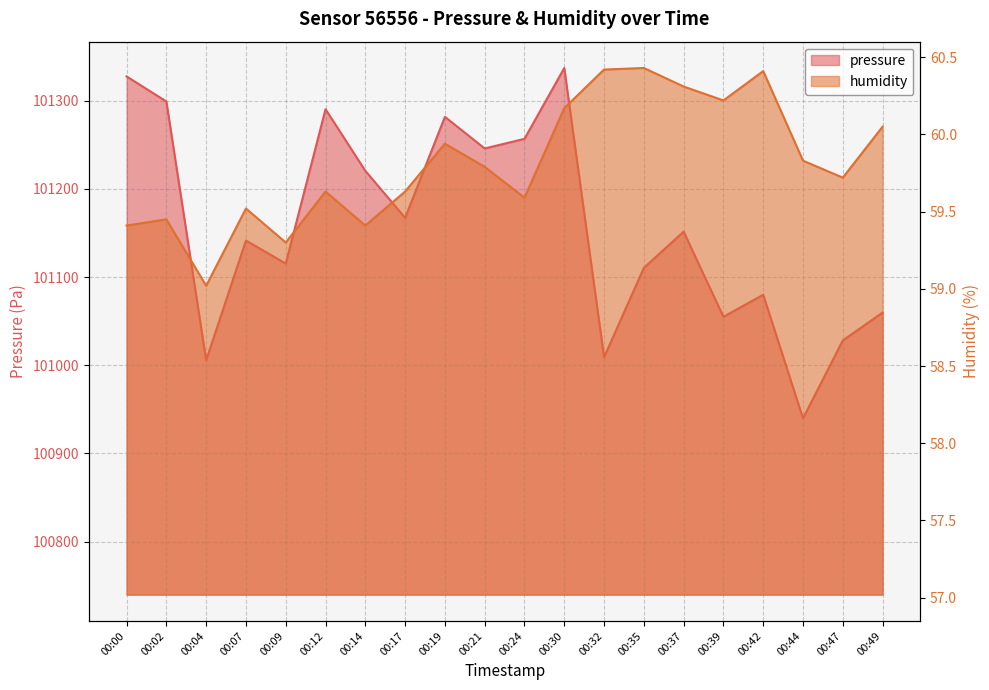

What is the spread (max minus min) of values at 00:17?

101107.6